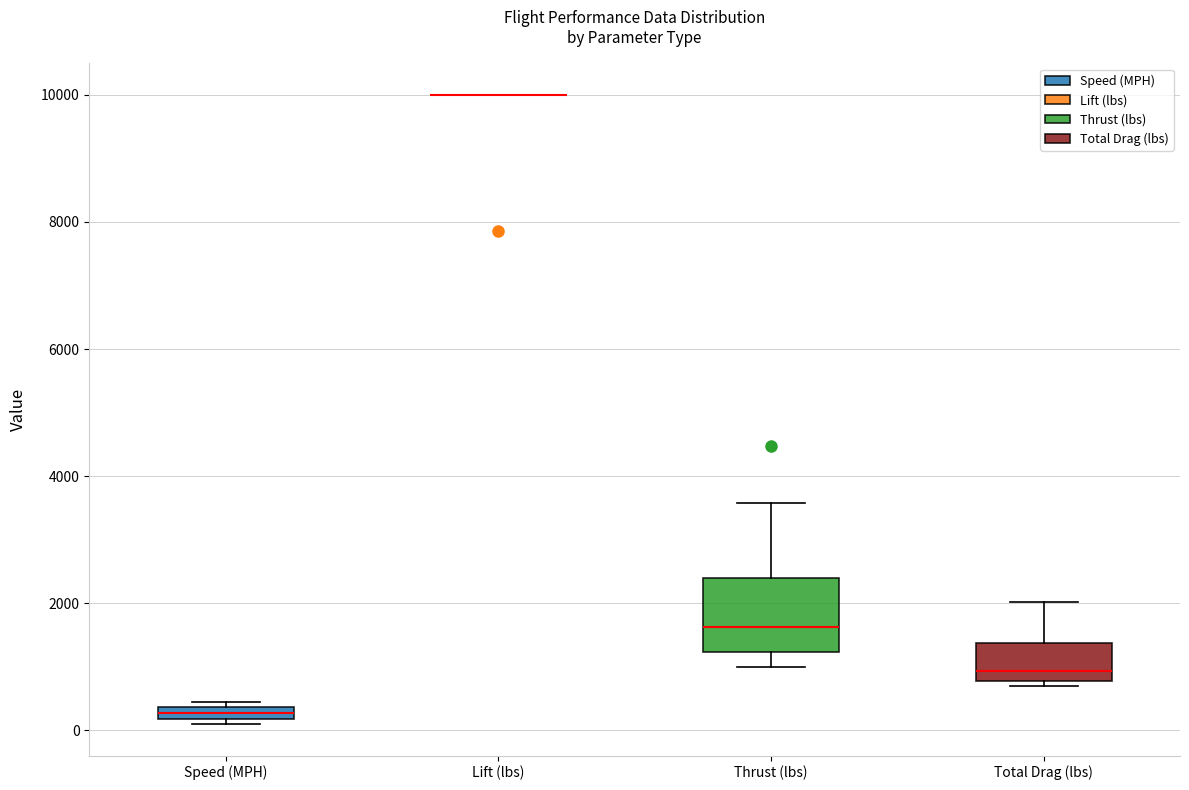

Where does the lower whisker of the box for Thrust (lbs) end on the y-axis? The values are not printed on the chart, so give them approximately, as read against the axis.

1000